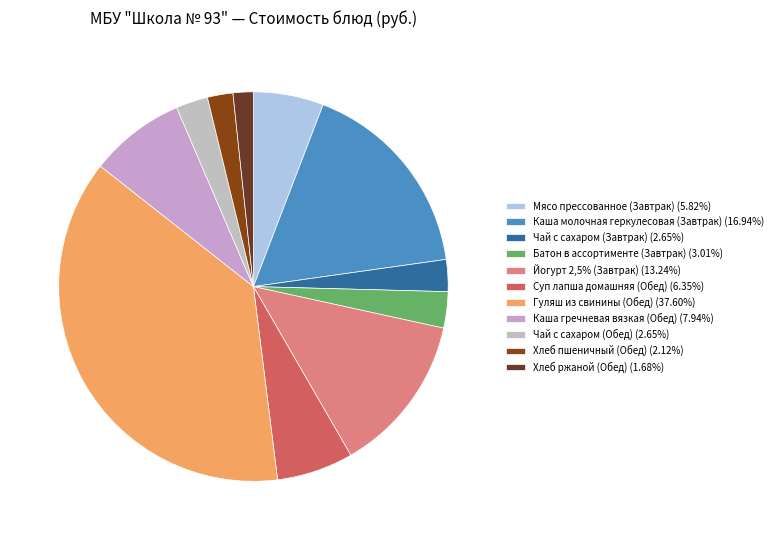

Is the sum of Каша молочная геркулесовая (Завтрак) and Гуляш из свинины (Обед) greater than half?

Yes